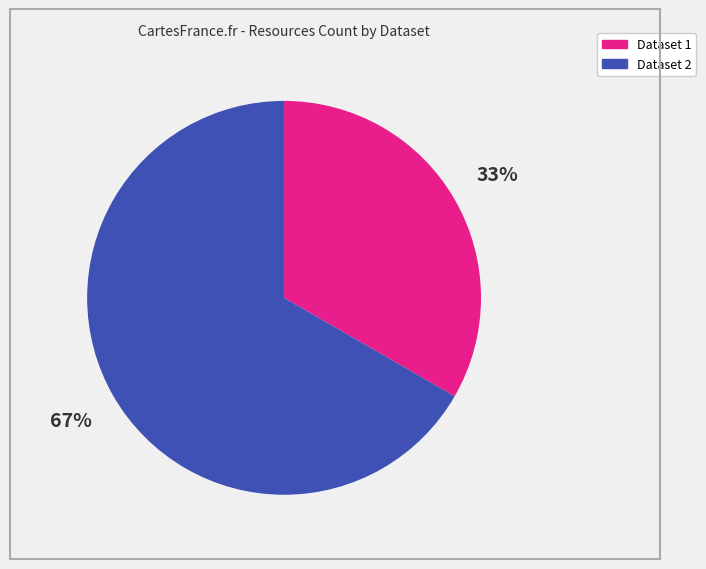

Which slice is the largest?

Dataset 2